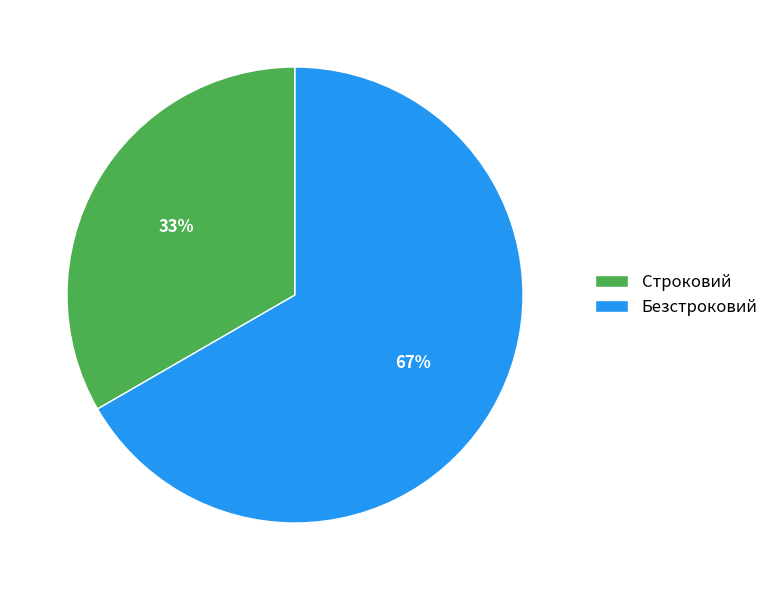

Is there any slice that represents more than half of the pie?

Yes